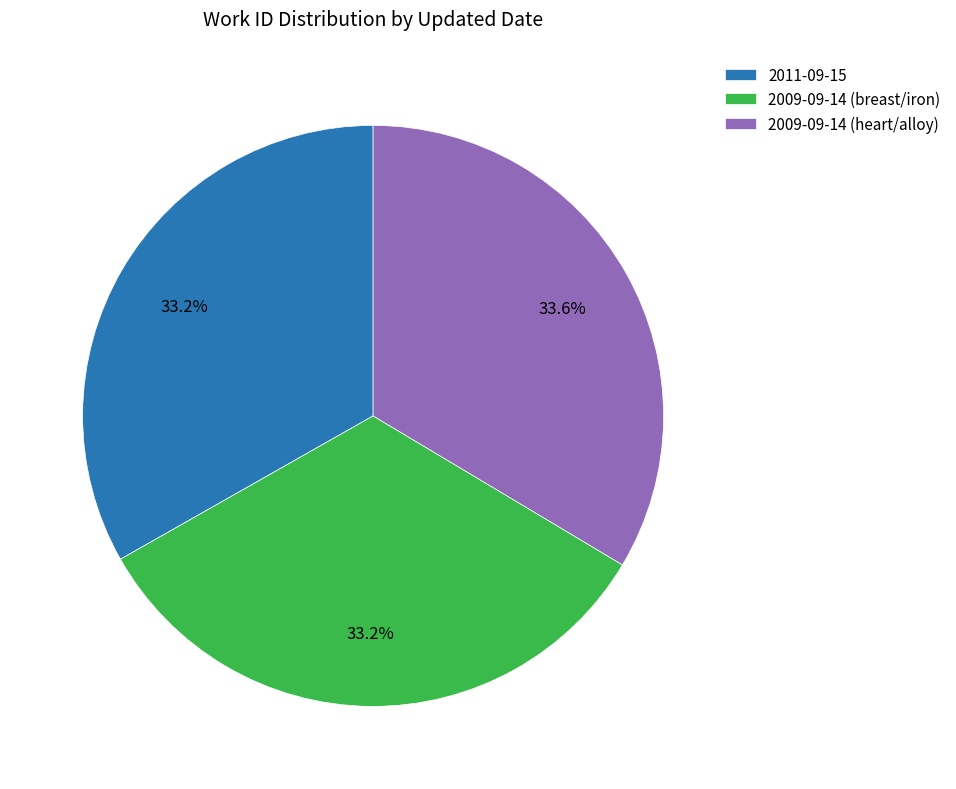

What percentage is the 2009-09-14 (heart/alloy) slice, to the nearest percent?

34%